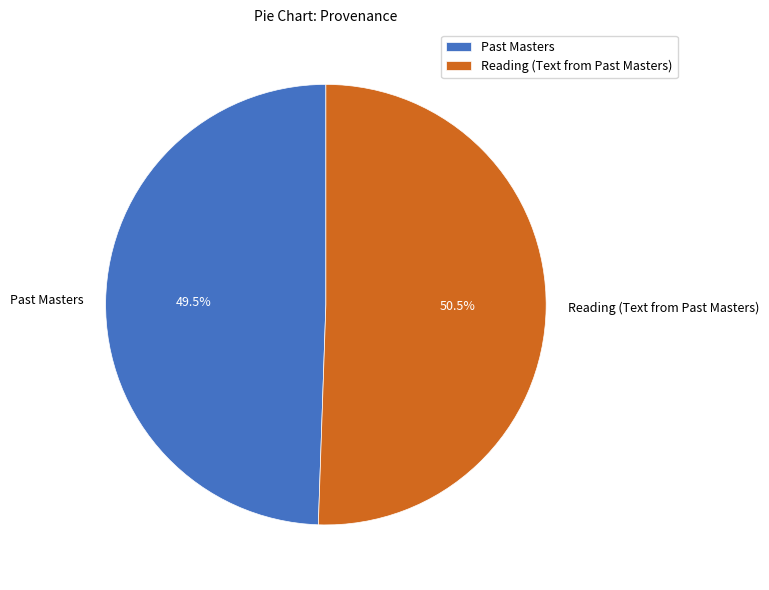

True or false: Reading (Text from Past Masters) accounts for 38% of the total.

False